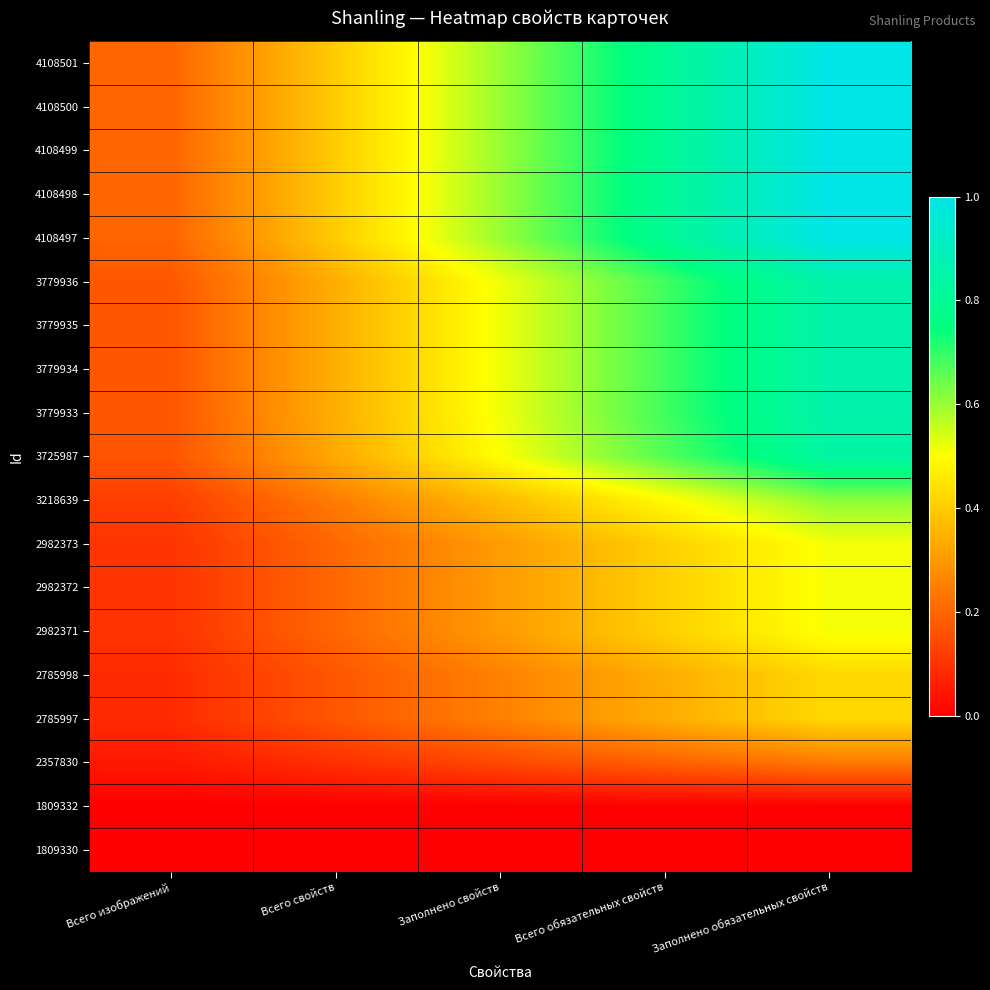

At which category is the sum across all series the highest?

Заполнено обязательных свойств